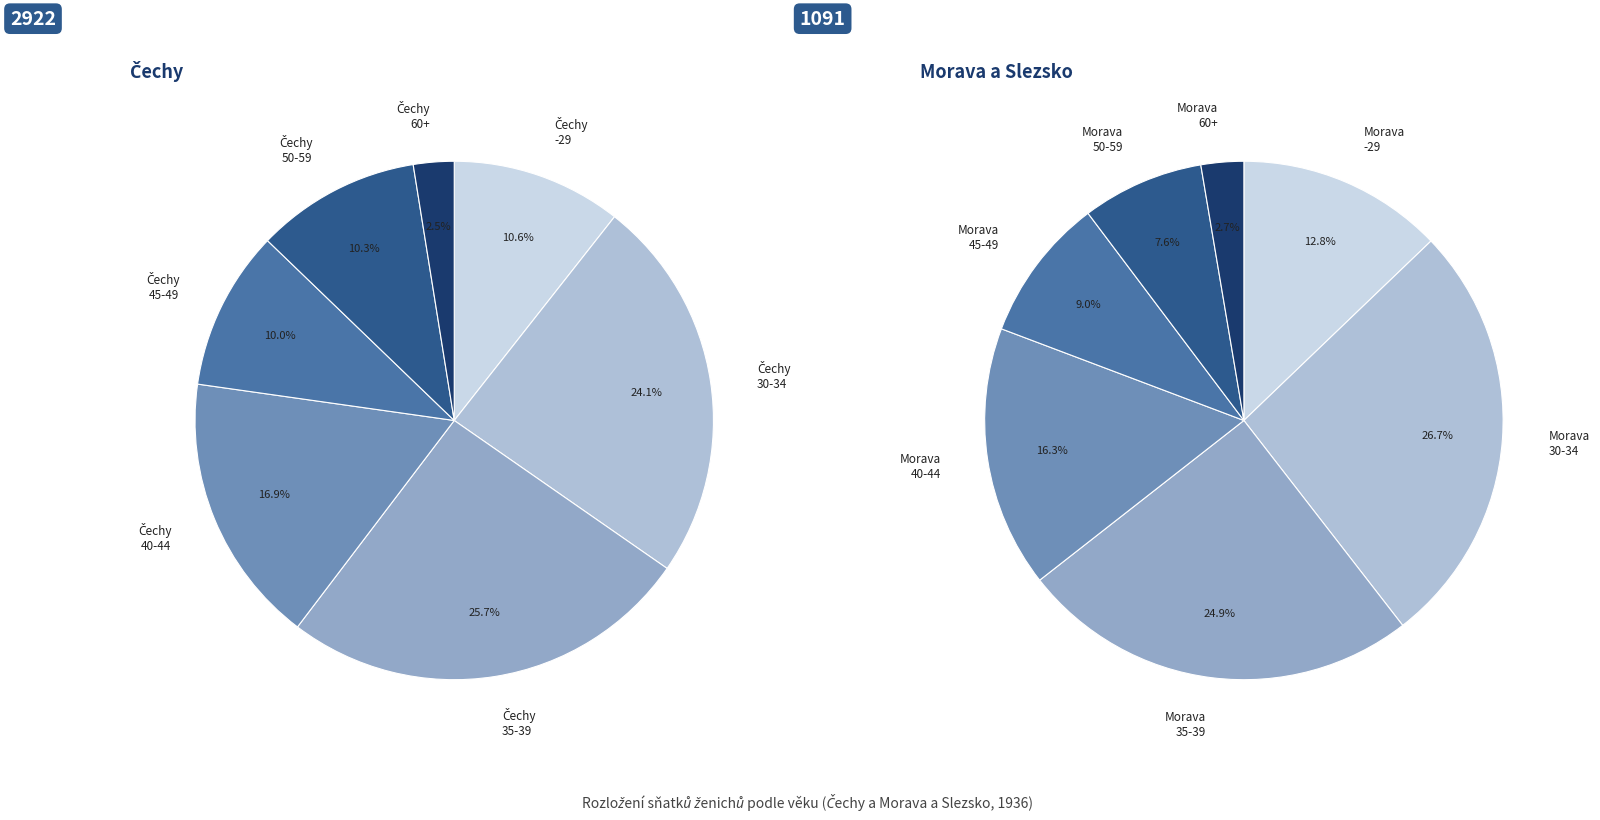

Which slice is the smallest?

Čechy 60+ ženich